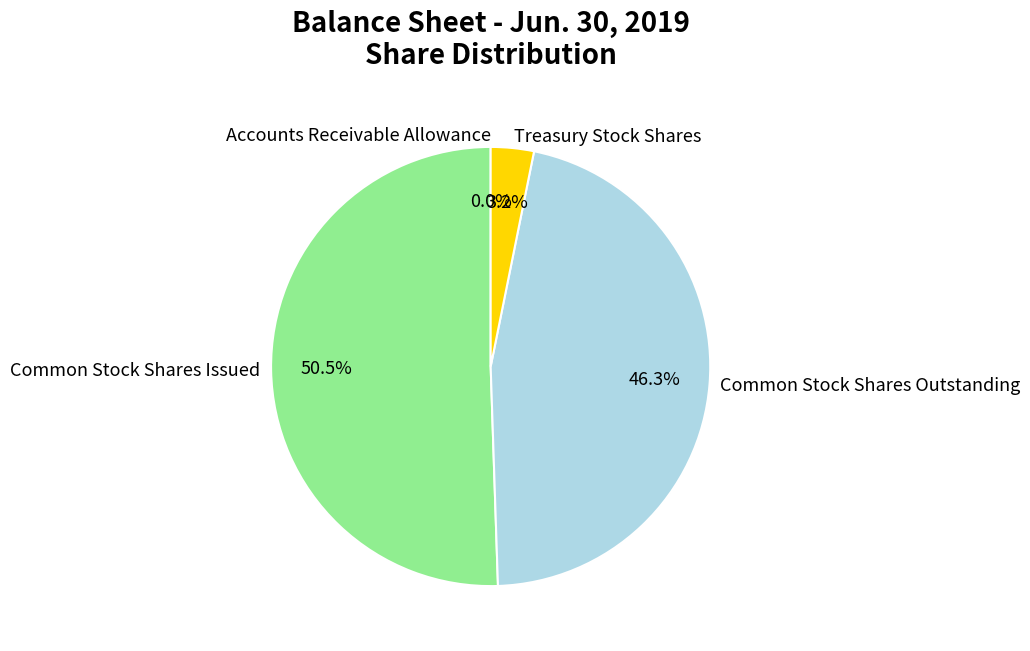

True or false: Treasury Stock Shares accounts for 3% of the total.

True